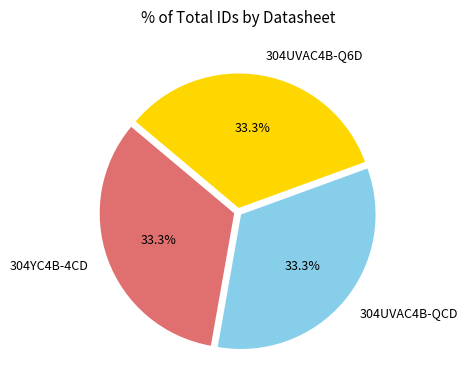

Is there a majority slice in this chart?

No